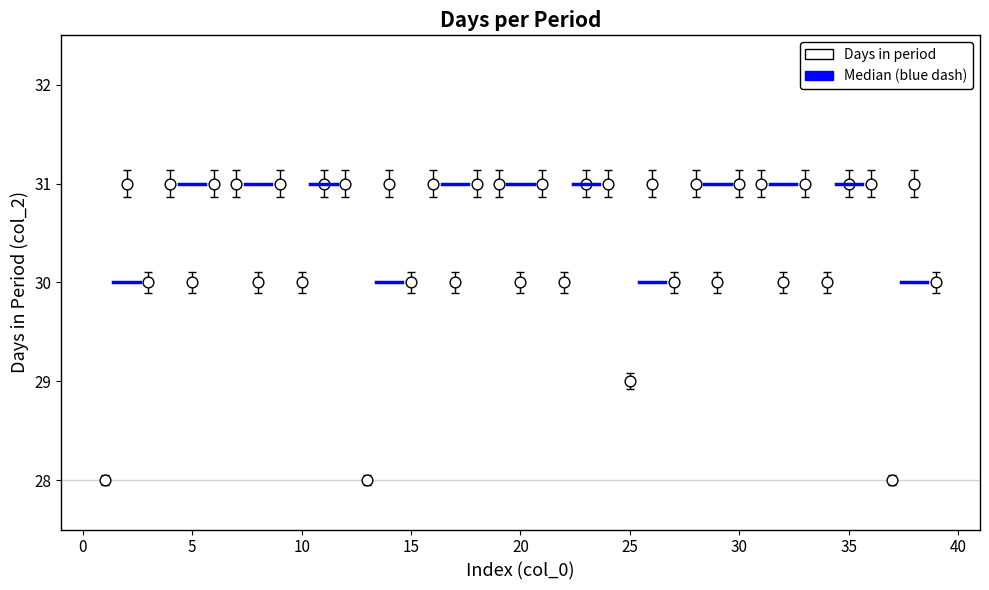

What is the range of X values (max minus min)?

38